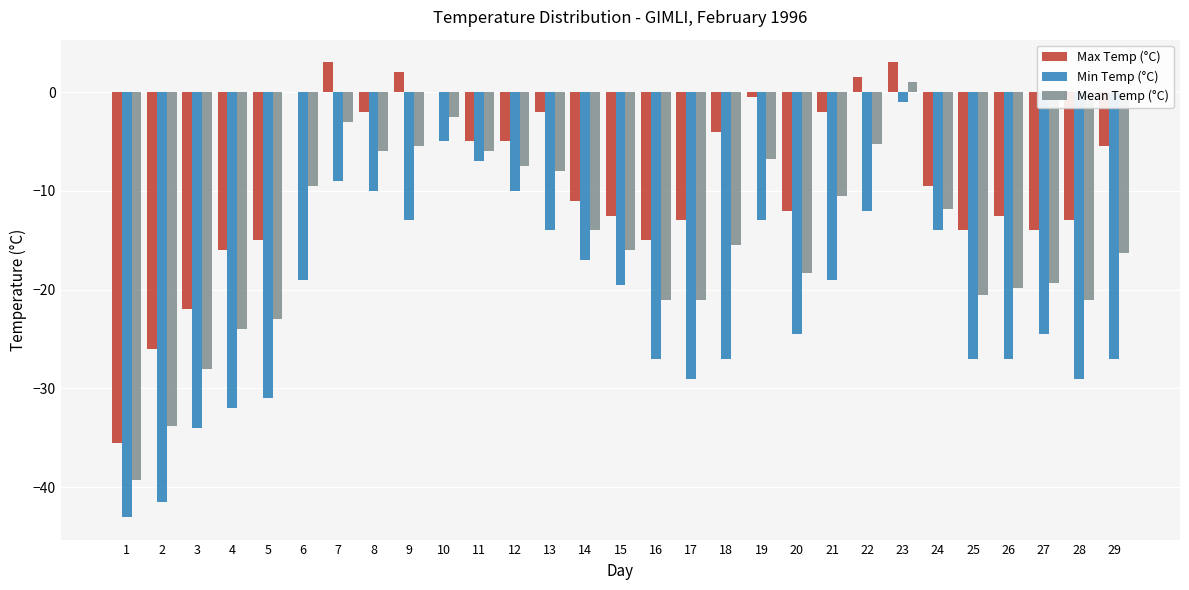

Which series has the largest total across all categories?

Max Temp (°C)